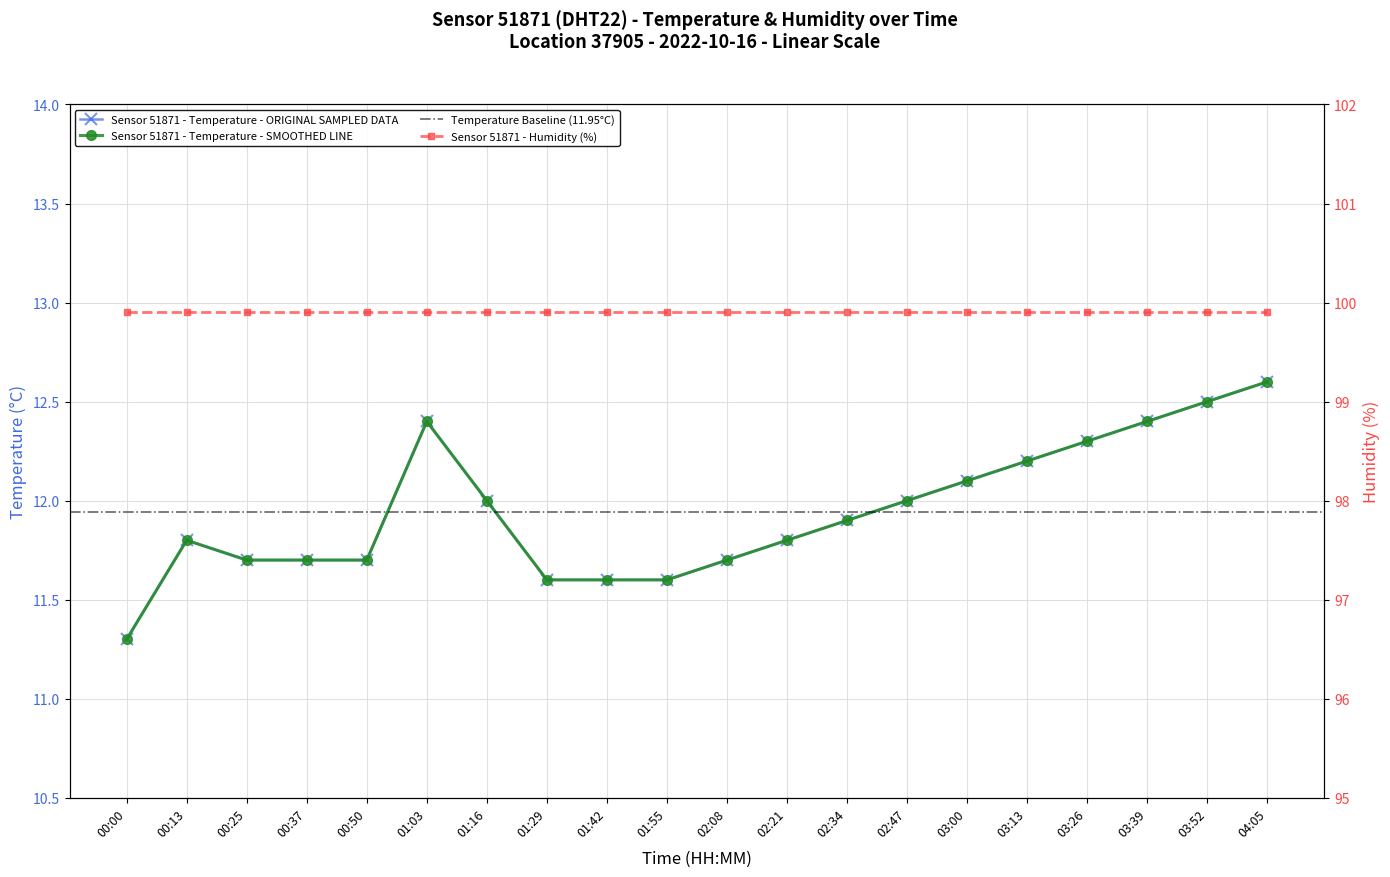

Between 01:16 and 01:03, which is larger?

01:03